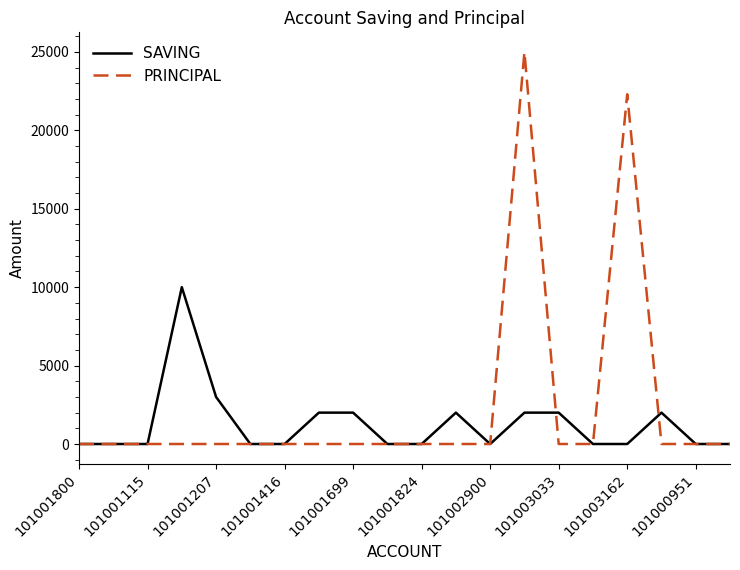

List the series in order of their peak value, highest first.

PRINCIPAL, SAVING